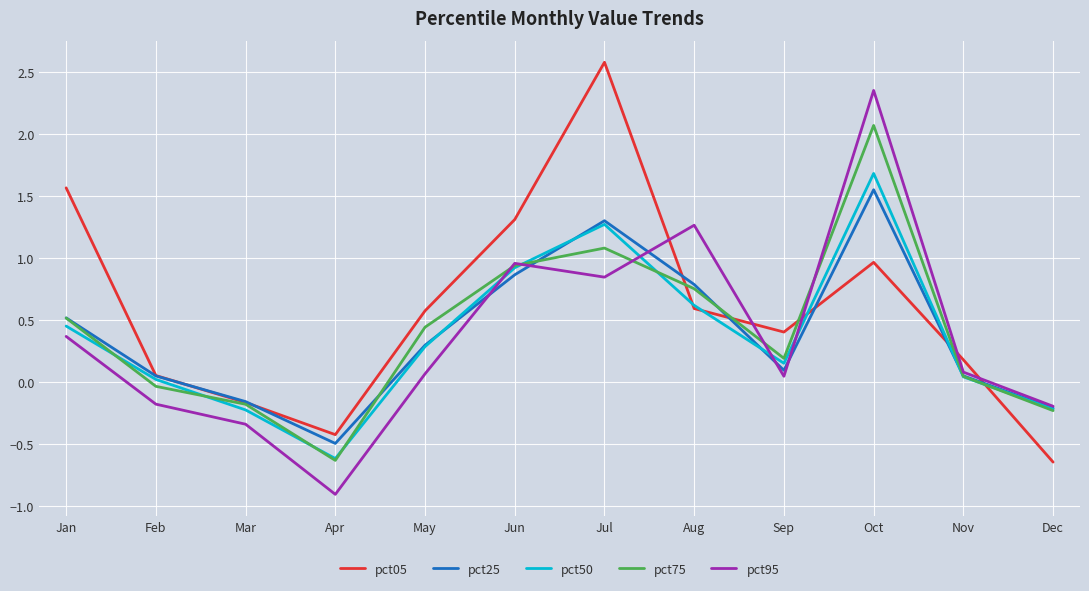

What is the spread (max minus min) of values at Jul?

1.7